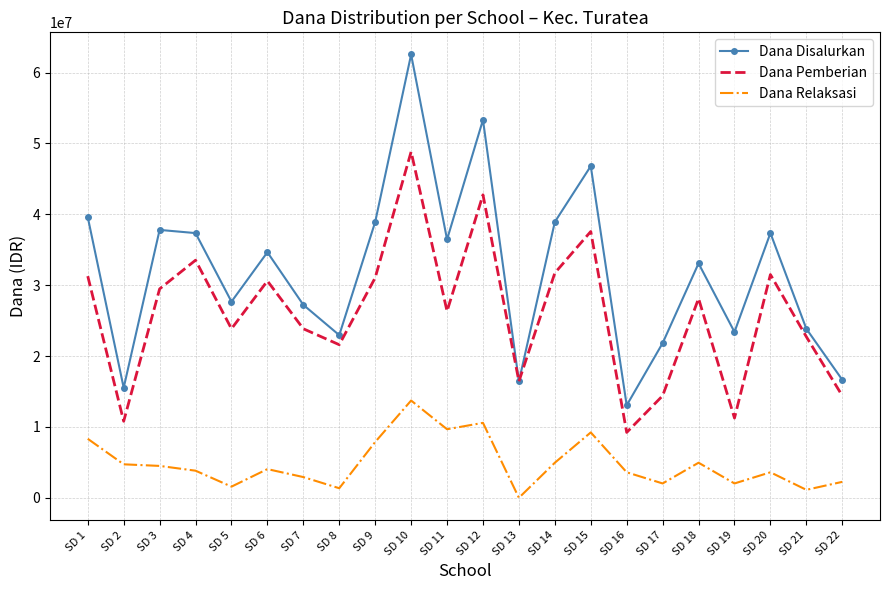

True or false: Dana Disalurkan and Dana Relaksasi intersect in this chart.

False